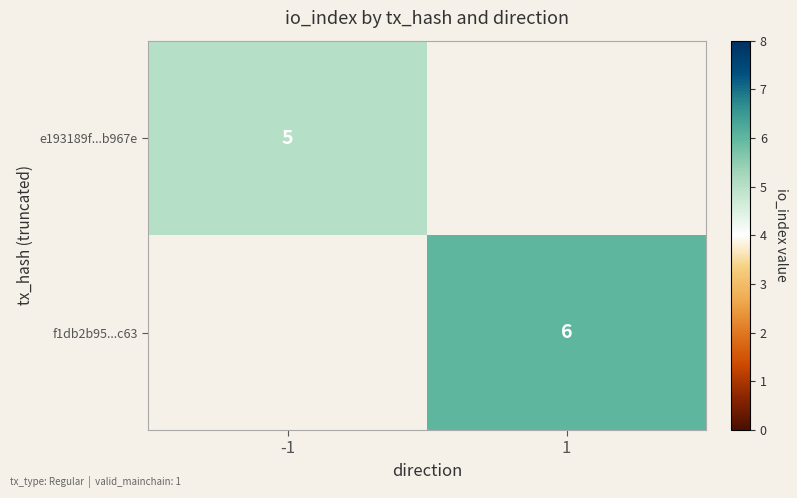

The e193189f...b967e series shows 5 at -1. True or false?

True